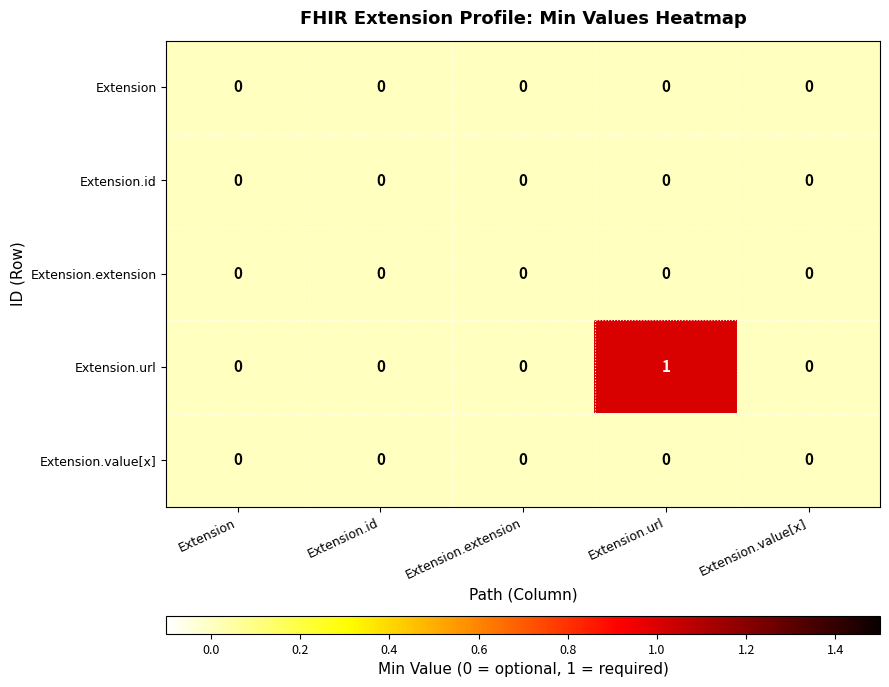

Is it true that Extension.url equals 0 at Extension.extension?

True